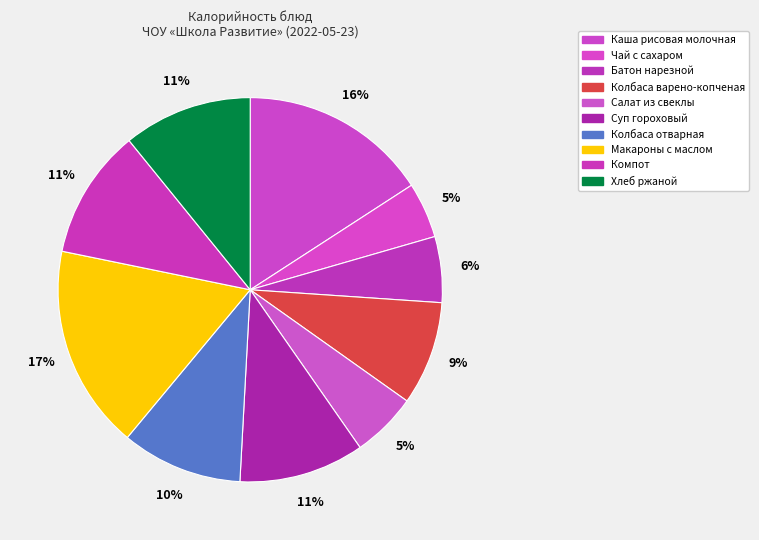

Rank the categories by value from highest to lowest.

Макароны с маслом, Каша рисовая молочная, Компот, Хлеб ржаной, Суп гороховый, Колбаса отварная, Колбаса варено-копченая, Батон нарезной, Салат из свеклы, Чай с сахаром